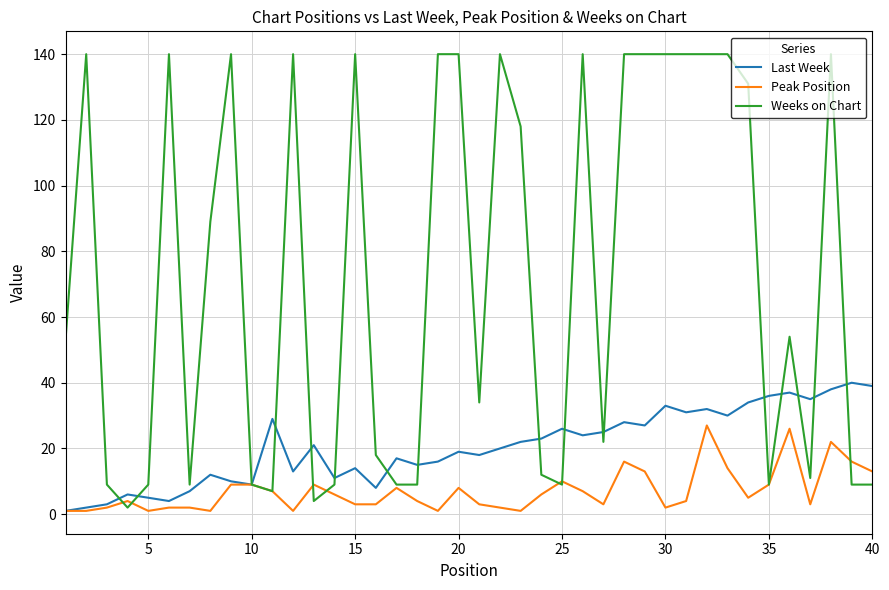

Rank the series by their maximum value, from lowest to highest.

Peak Position, Last Week, Weeks on Chart